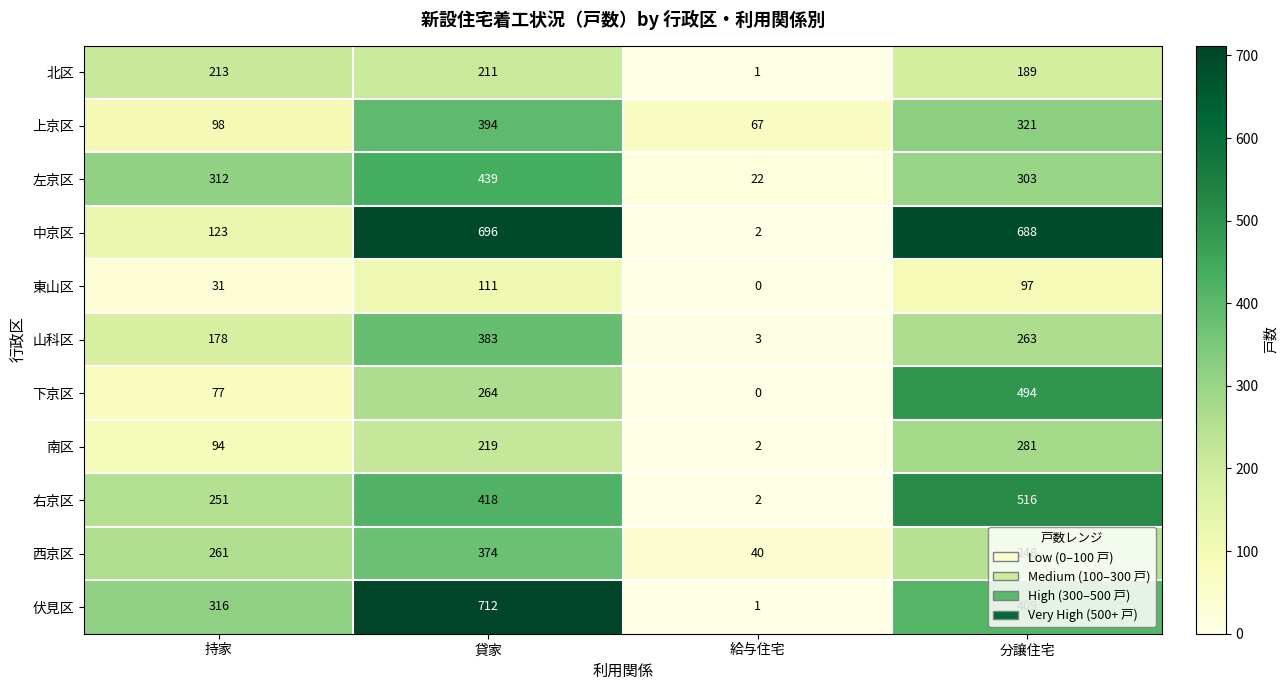

What is the sum of all 南区 values?

596